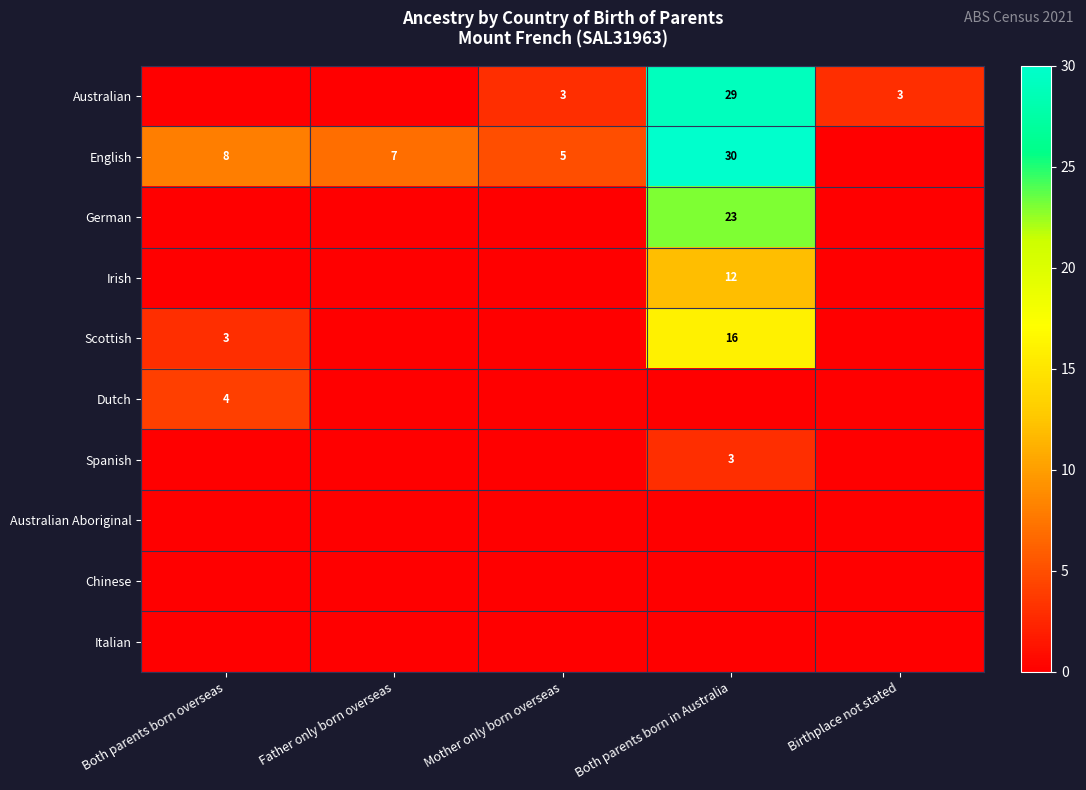

What is the sum of the Australian values at Birthplace not stated and Mother only born overseas?

6